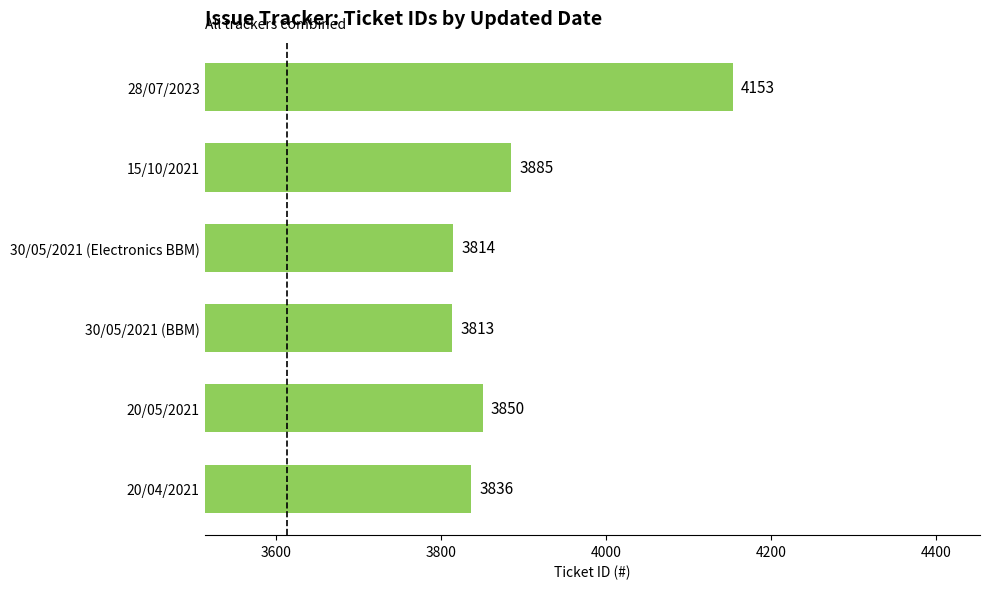

What is the difference between the maximum and second lowest values?

339